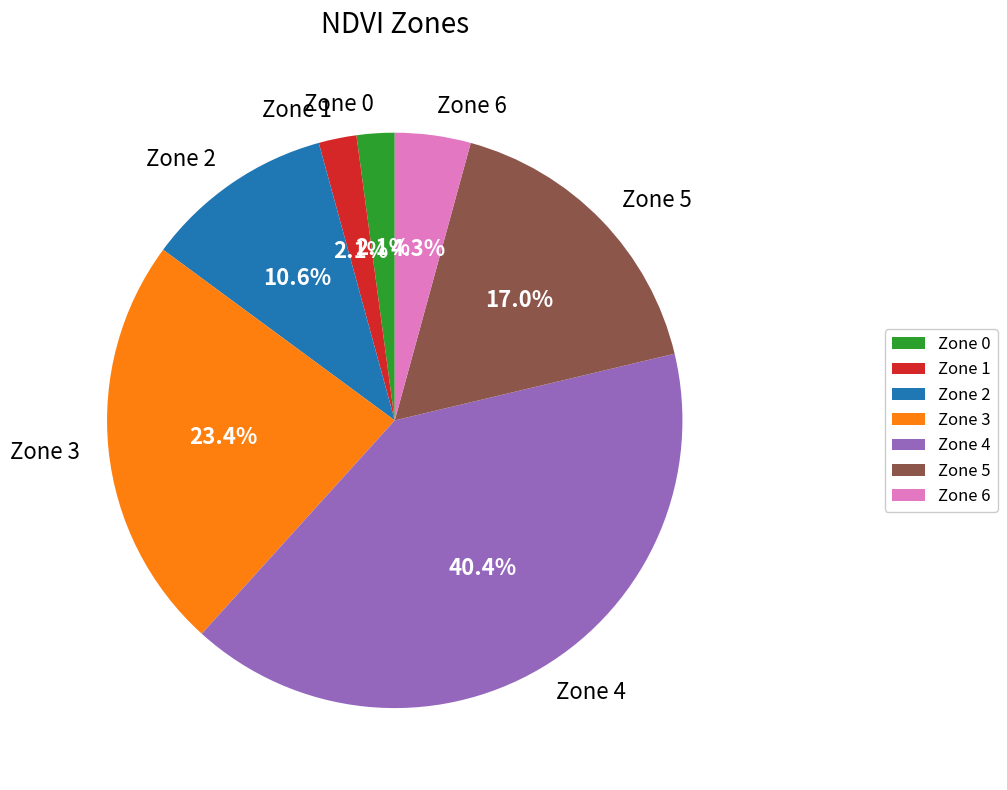

Is there a majority slice in this chart?

No